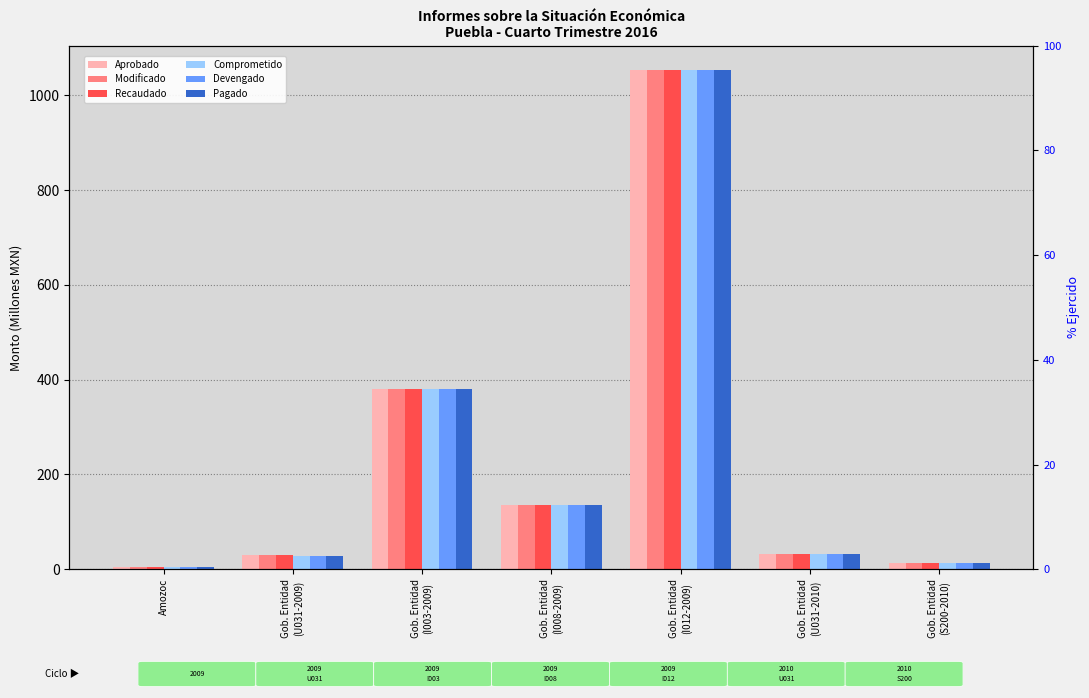

Between Gob. Entidad
(I003-2009) and Gob. Entidad
(I012-2009), which series saw the biggest shift?

Aprobado